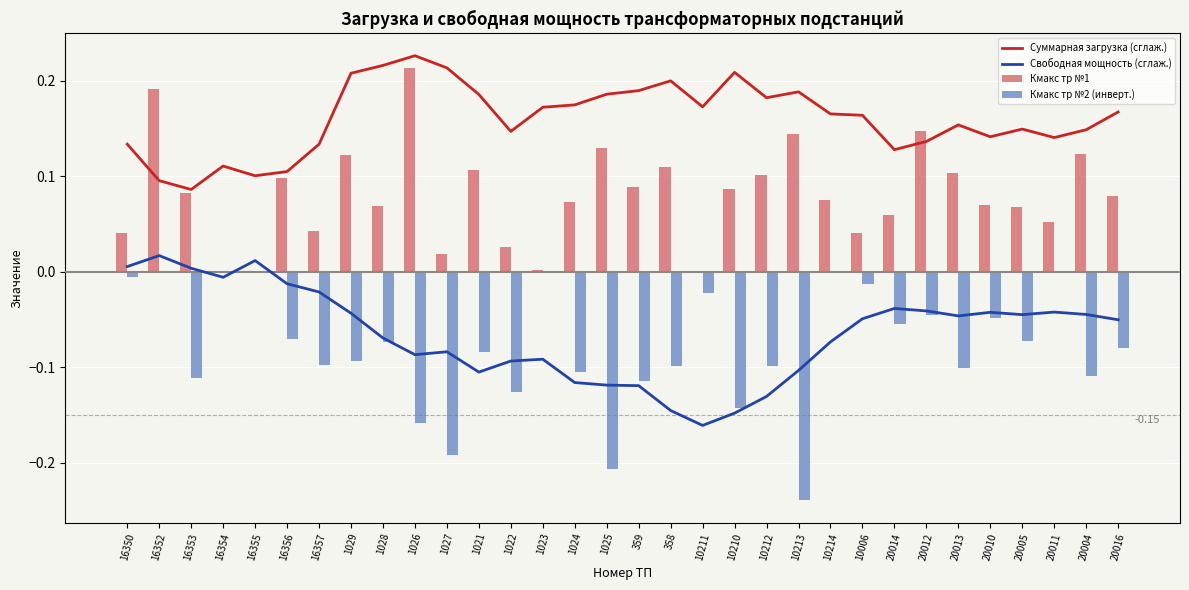

At which category does the chart reach its peak across all series?

1026